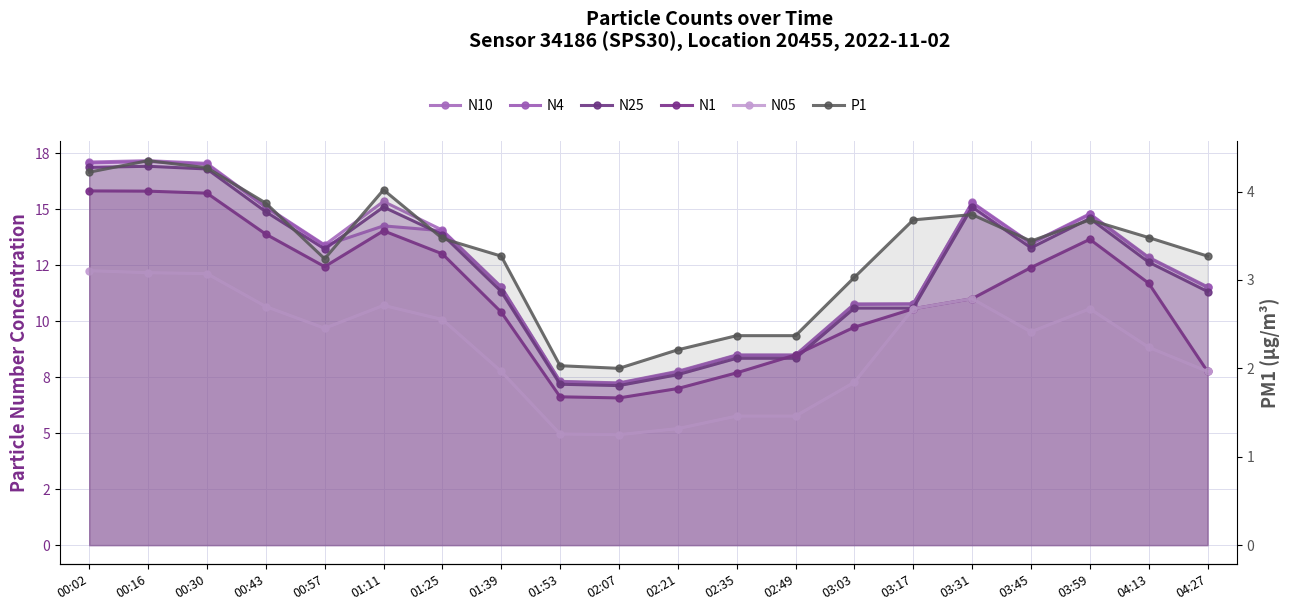

What is the label of the 13th point from the right?

01:39